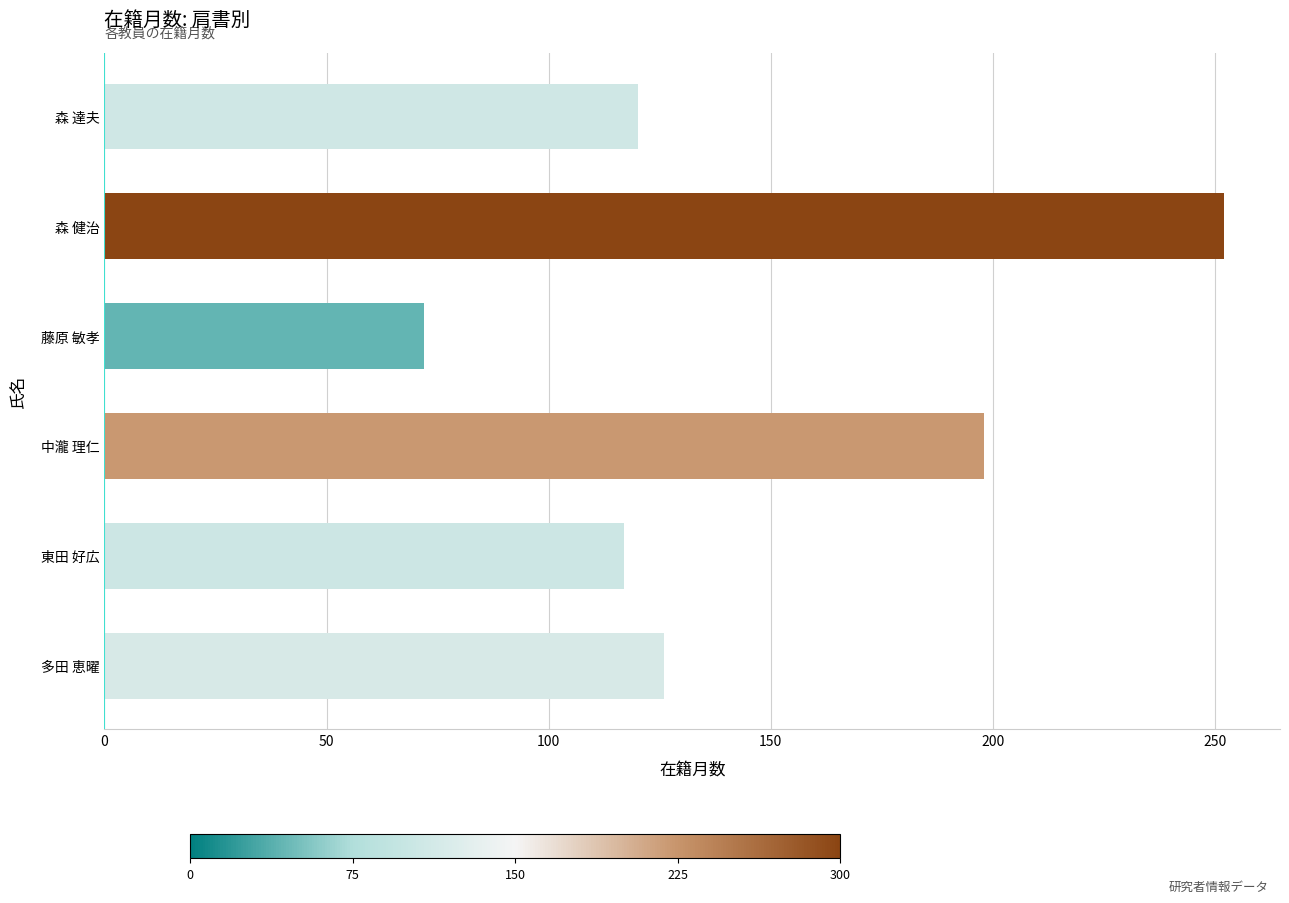

Rank the categories by value from highest to lowest.

森 健治, 中瀧 理仁, 多田 恵曜, 森 達夫, 東田 好広, 藤原 敏孝